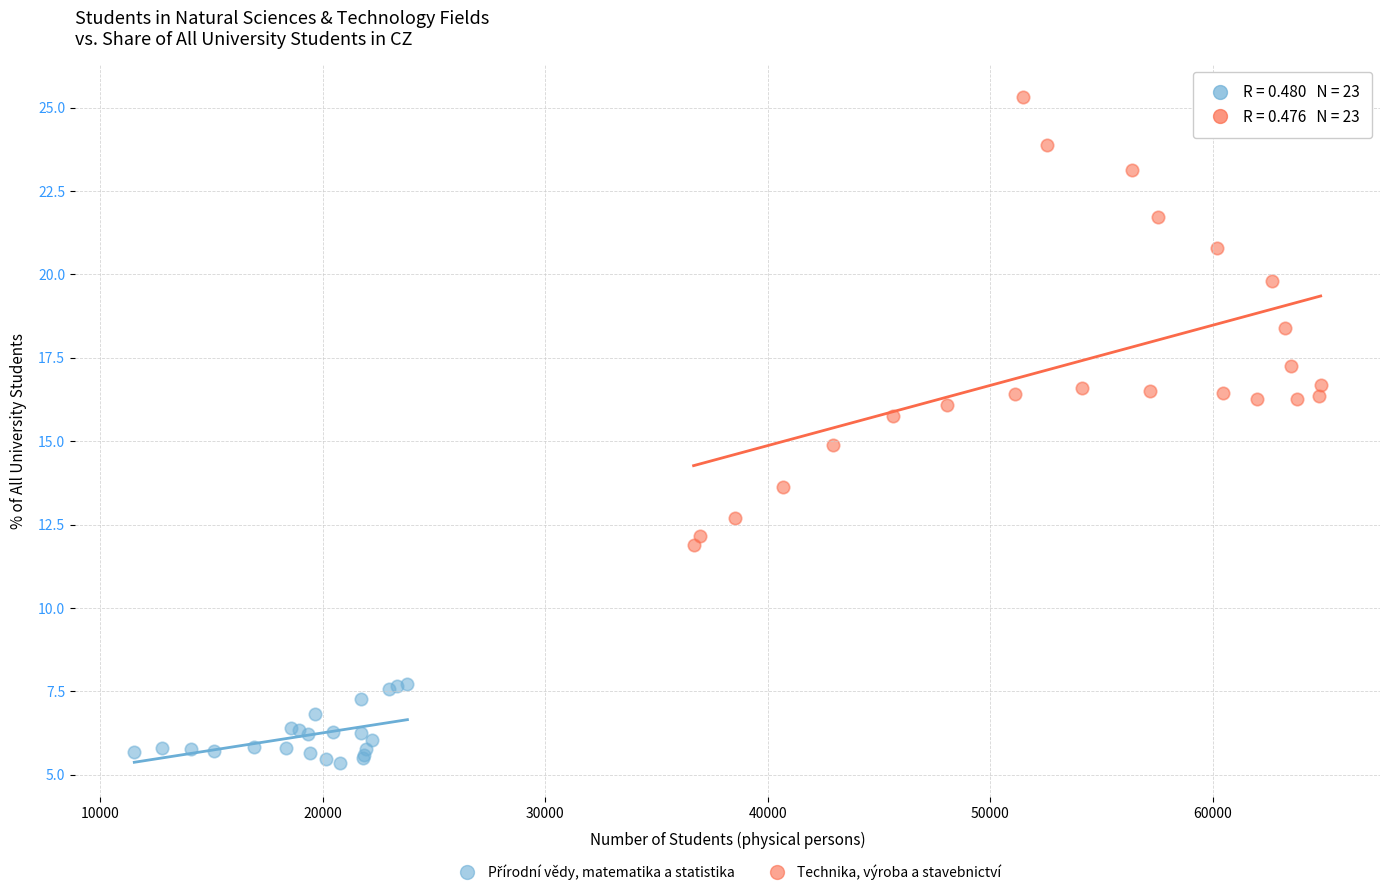

Which series has the largest Y range (max minus min)?

Technika, výroba a stavebnictví